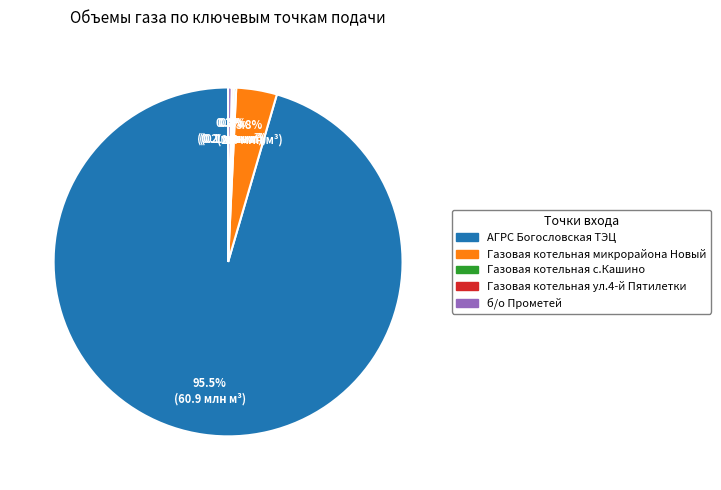

Is АГРС Богословская ТЭЦ the majority of the pie?

Yes